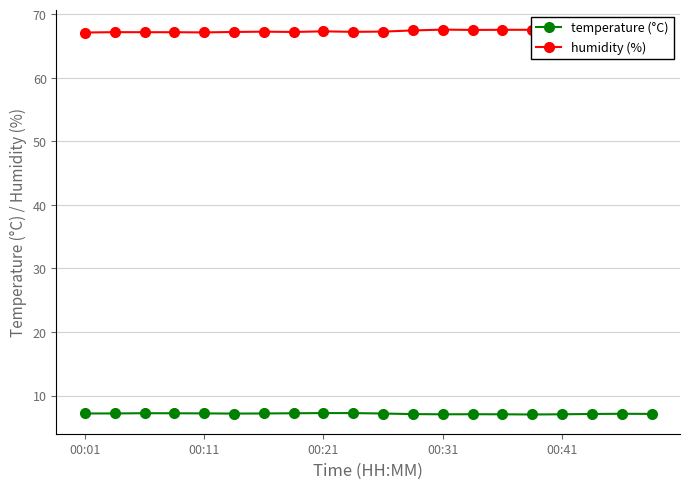

True or false: humidity (%) and temperature (°C) intersect in this chart.

False